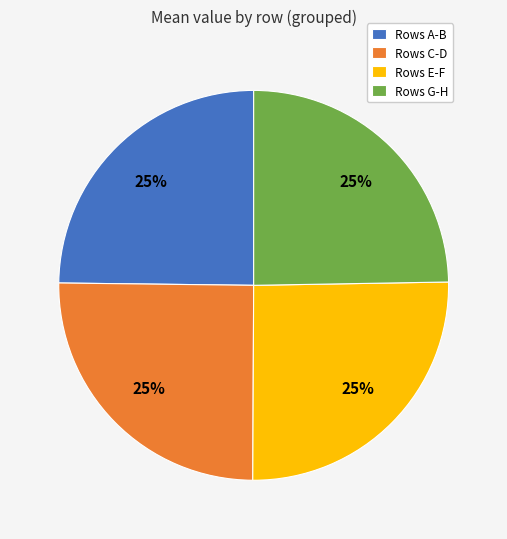

To the nearest percent, what is the average slice percentage?

25%